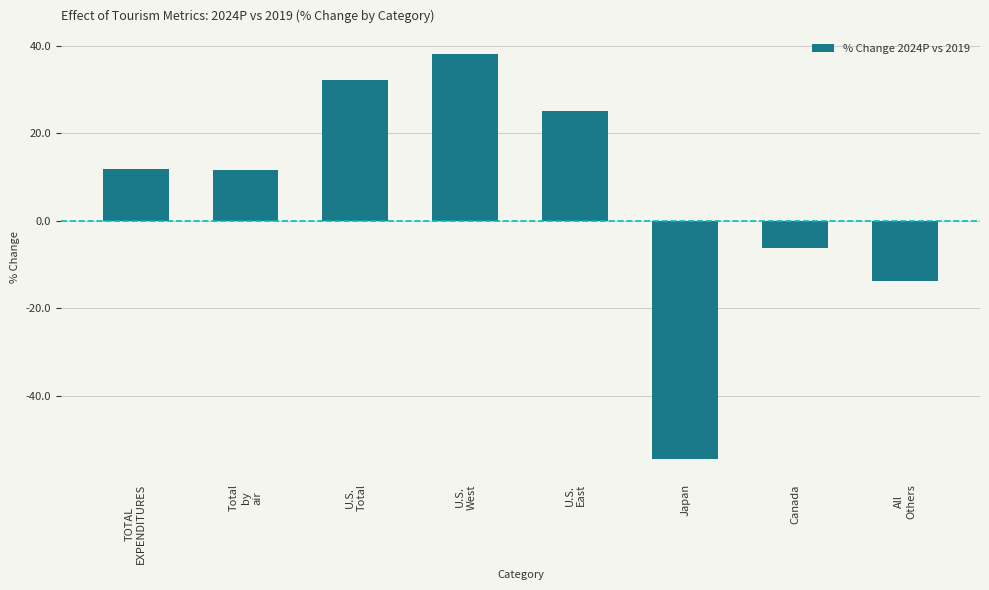

At which label is the value closest to -8?

Canada